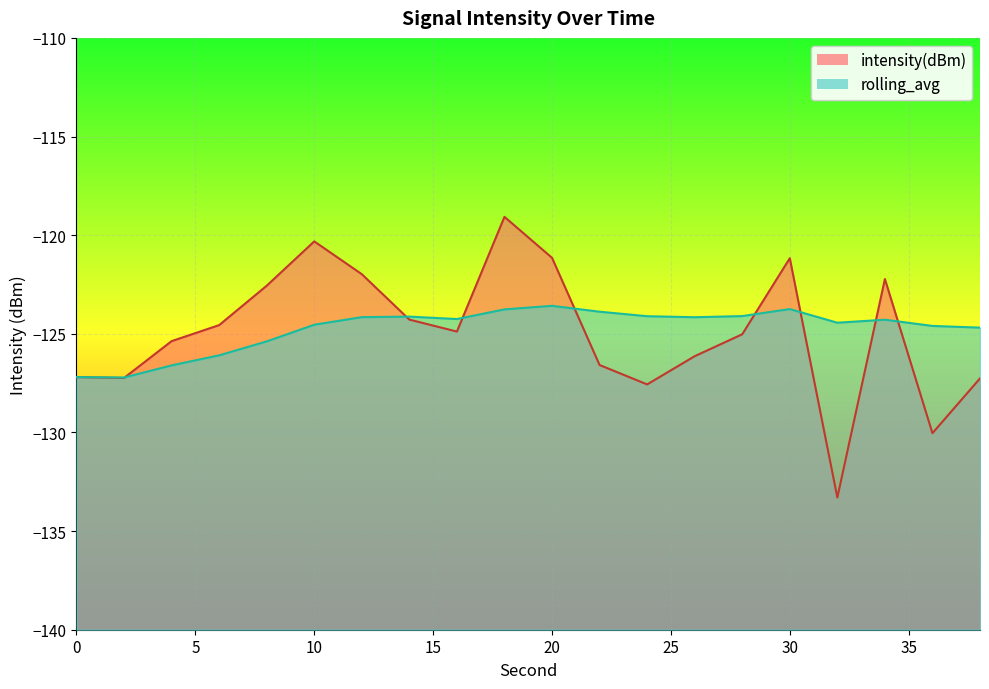

What is the sum of the intensity(dBm) values at 4 and 28?

-250.4